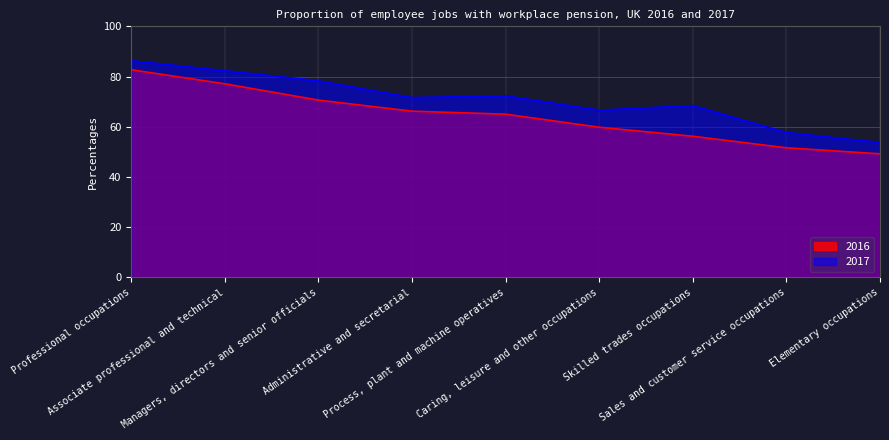

True or false: 2016 has a value of 59.8 at Caring, leisure and other occupations.

True